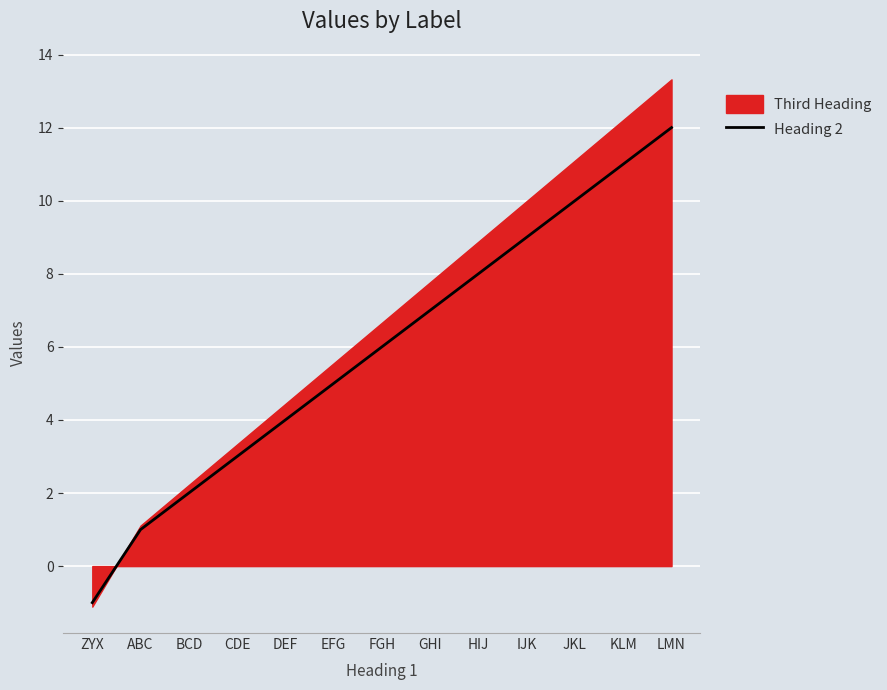

Rank the categories by value from highest to lowest.

LMN, KLM, JKL, IJK, HIJ, GHI, FGH, EFG, DEF, CDE, BCD, ABC, ZYX